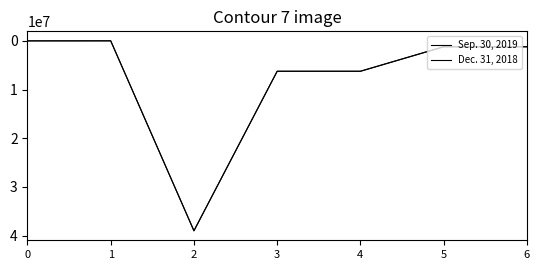

In Dec. 31, 2018, how many points are lower than both neighbors (excluding endpoints)?

1